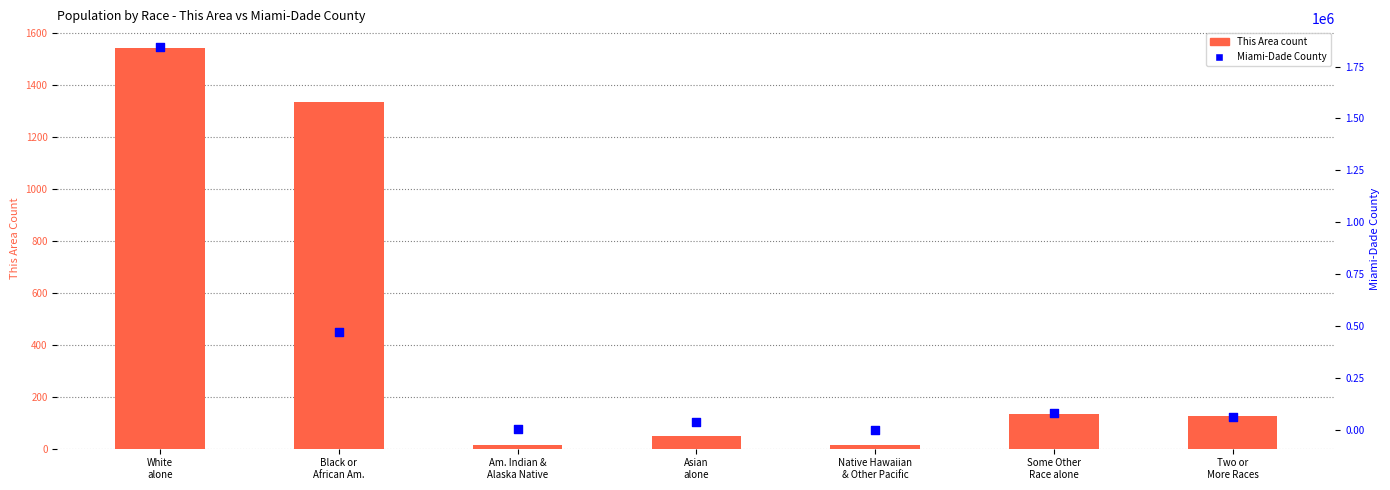

At how many categories does at least one series exceed 1253729?

1